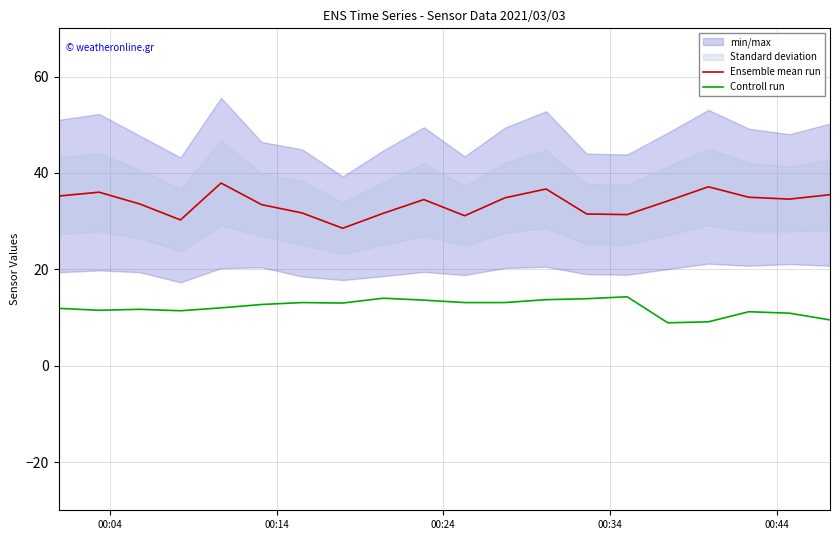

True or false: Controll run and Ensemble mean run cross at least once.

False